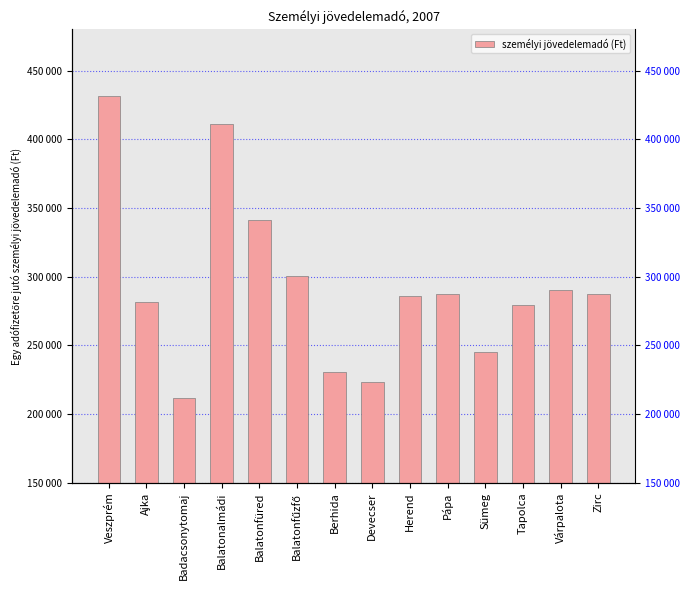

What is the ratio of the value at Várpalota to the value at Zirc?

1.0